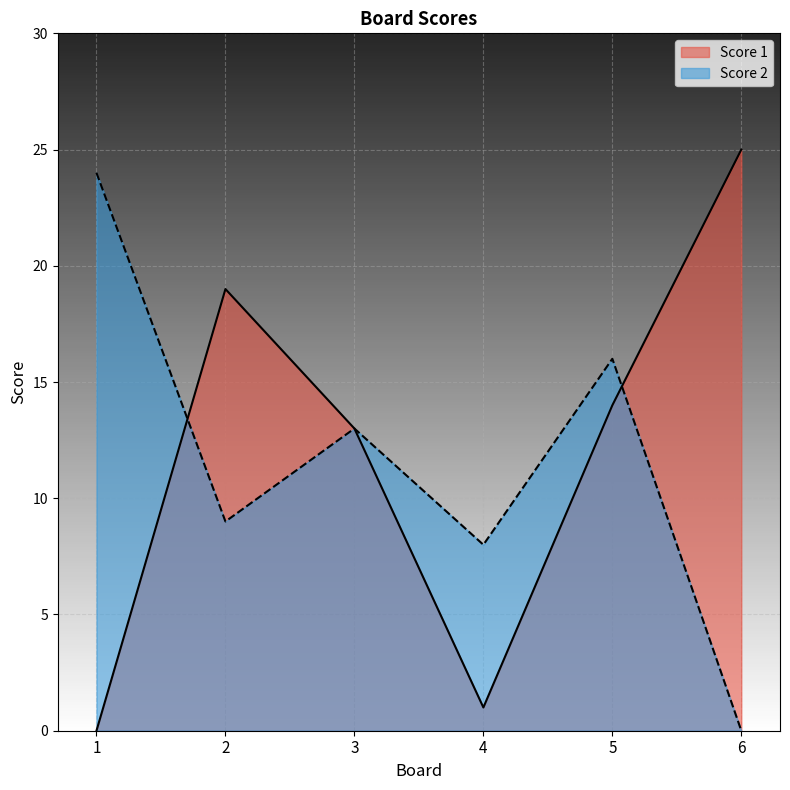

Which series has the largest total across all categories?

Score 1